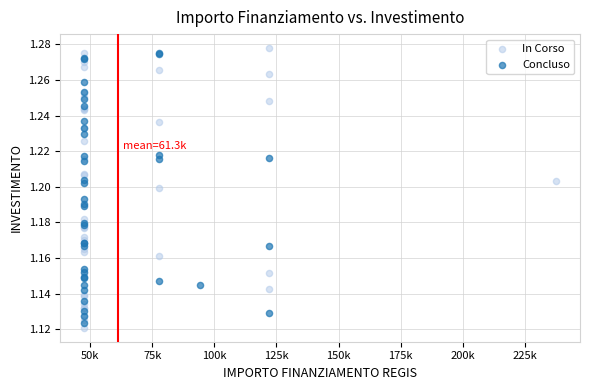

Which series contains the lowest Y value?

In Corso